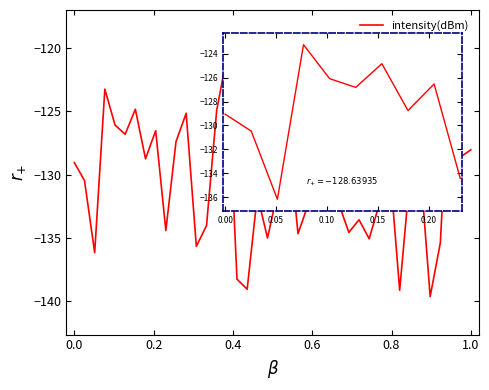

What is the greatest value displayed?

-120.0